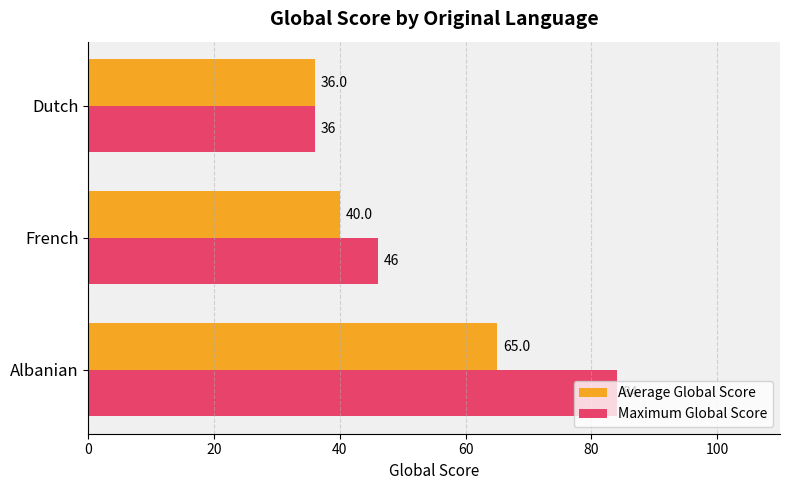

What is the difference between the maximum and minimum values in the Maximum Global Score series?

48